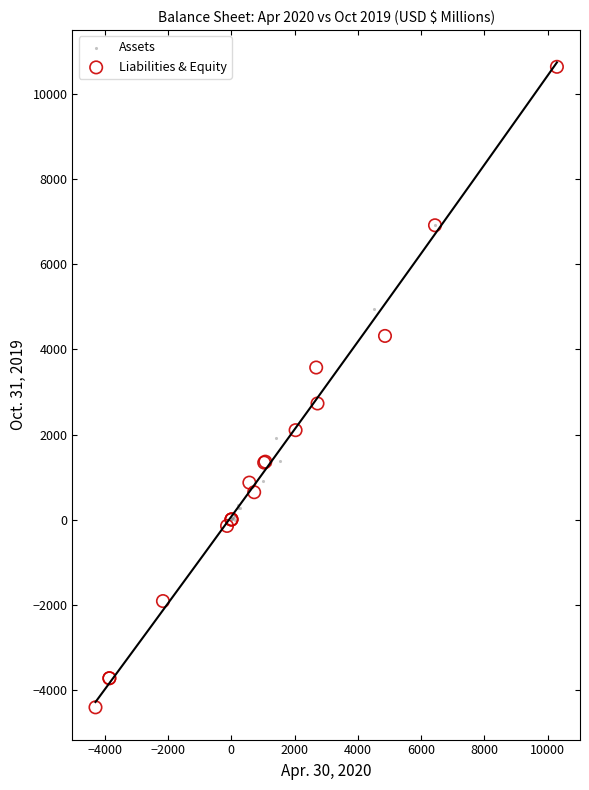

Which series reaches the maximum Y coordinate?

Liabilities & Equity